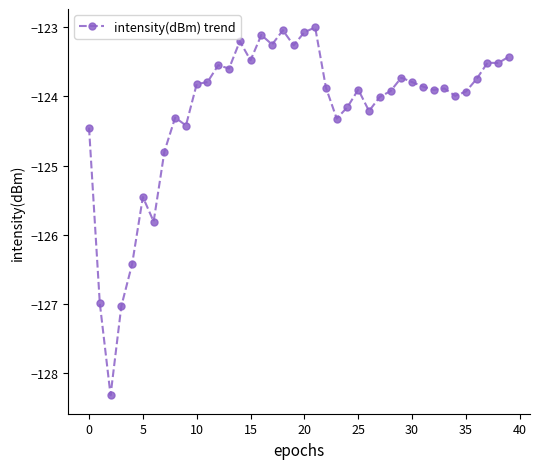

How many lines are shown in the chart?

1